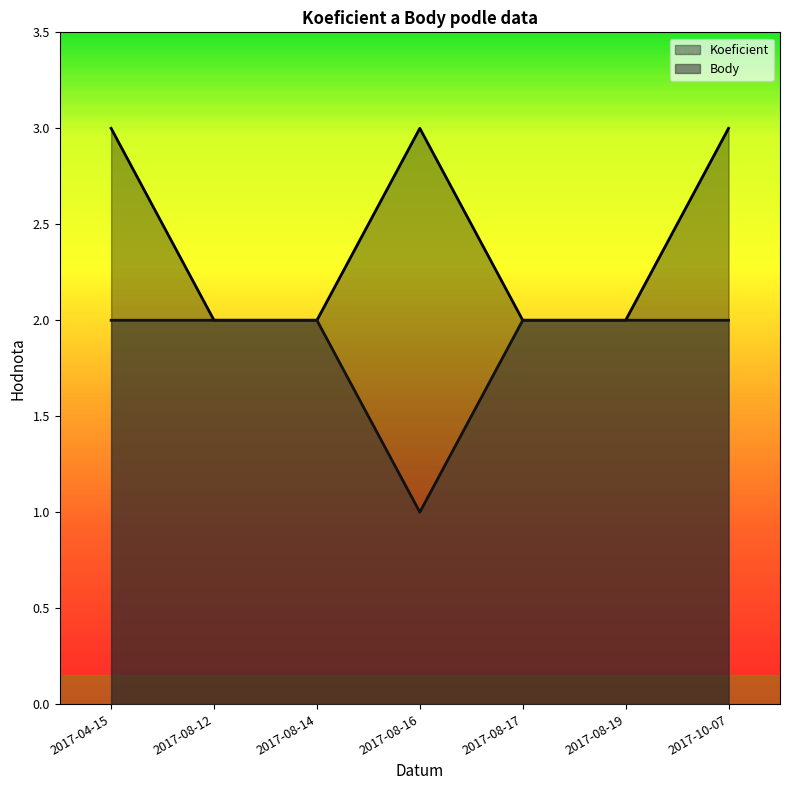

Which series has the largest range (max minus min)?

Koeficient